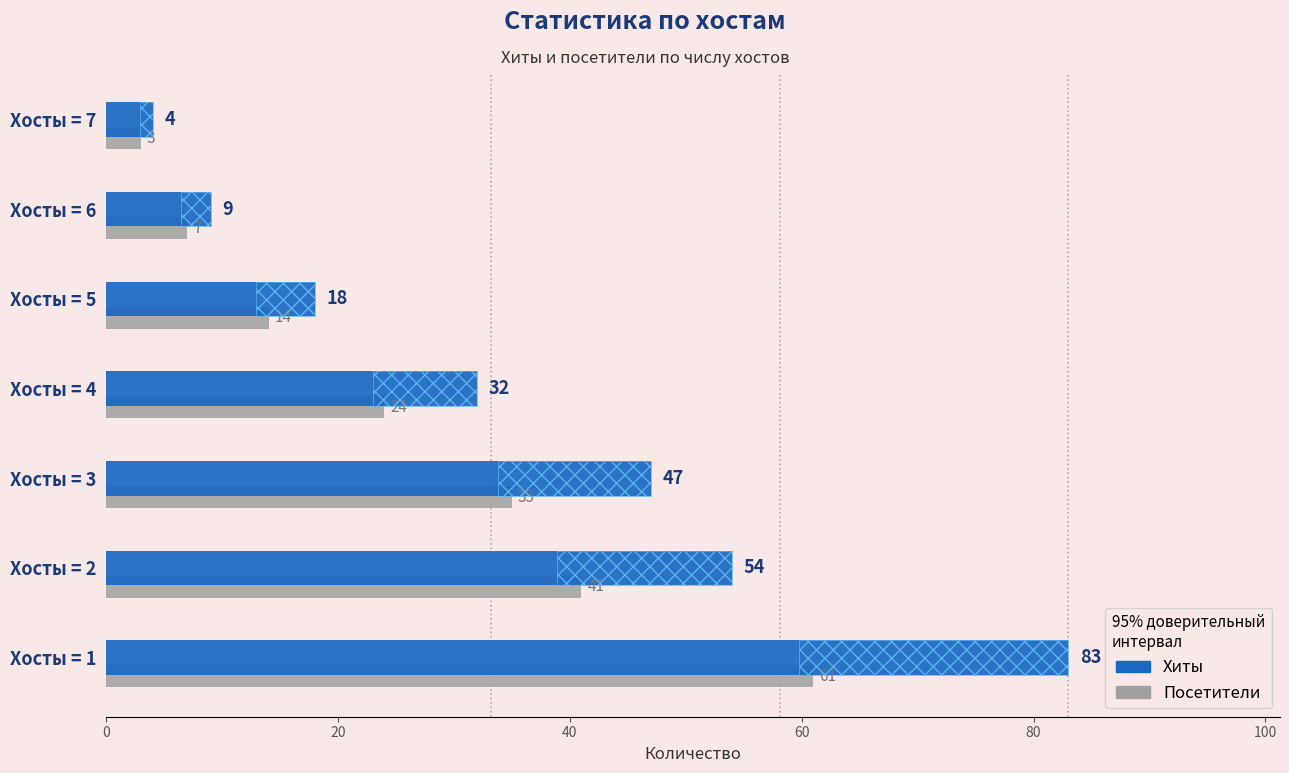

What is the smallest value displayed?

3